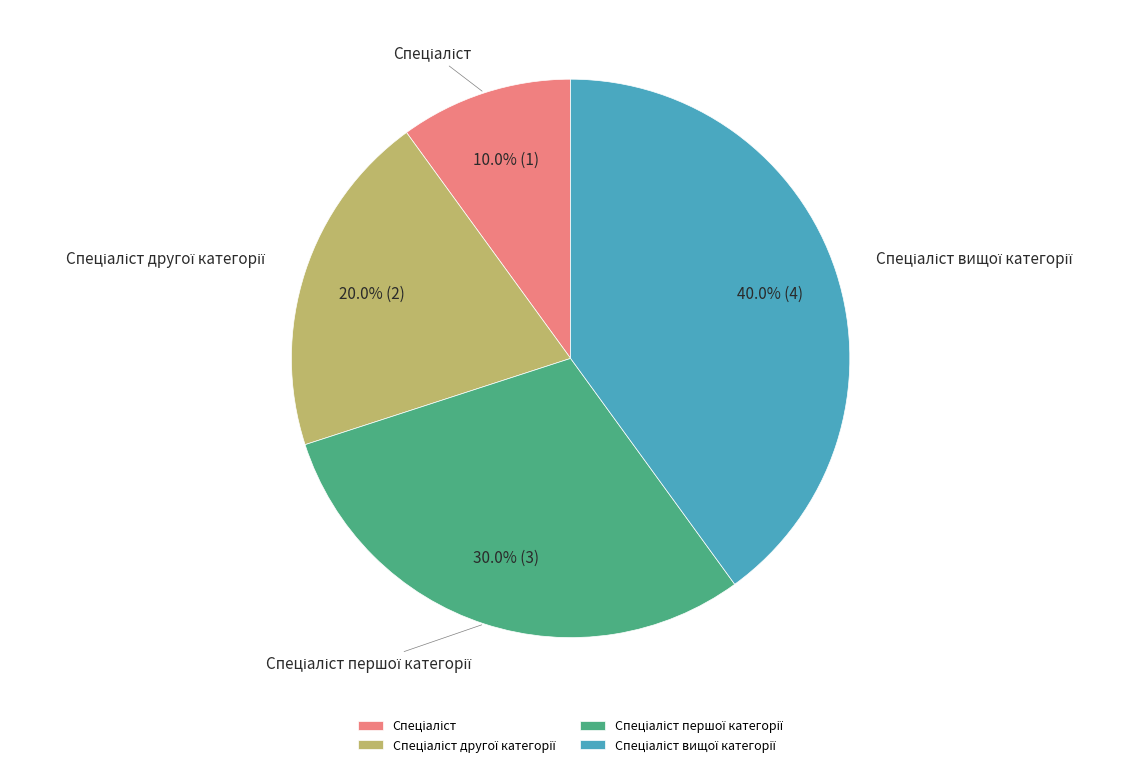

Is there a majority slice in this chart?

No